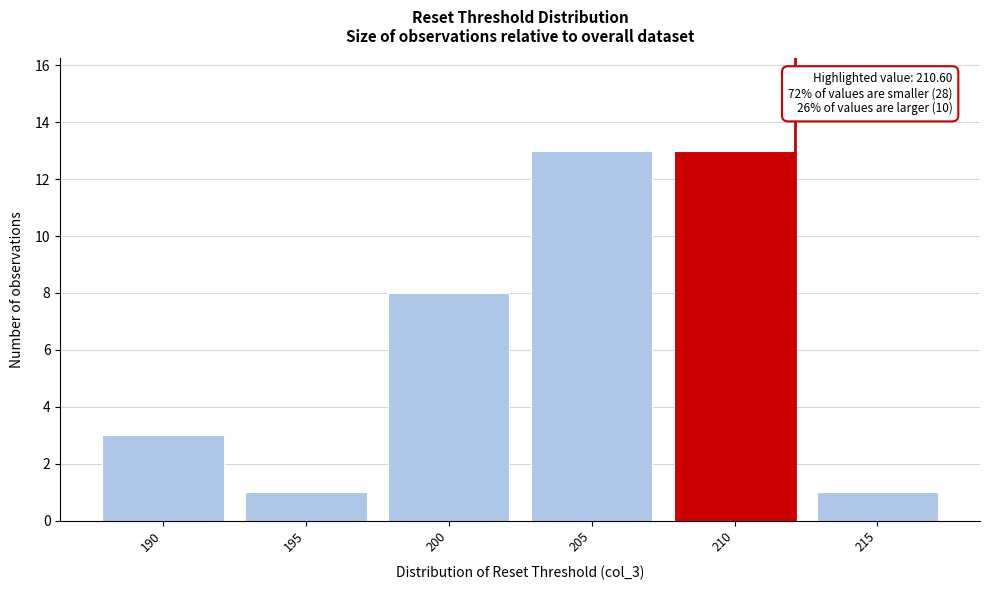

Reading left to right, list all the values displayed in this chart.

190=3	195=1	200=8	205=13	210=13	215=1